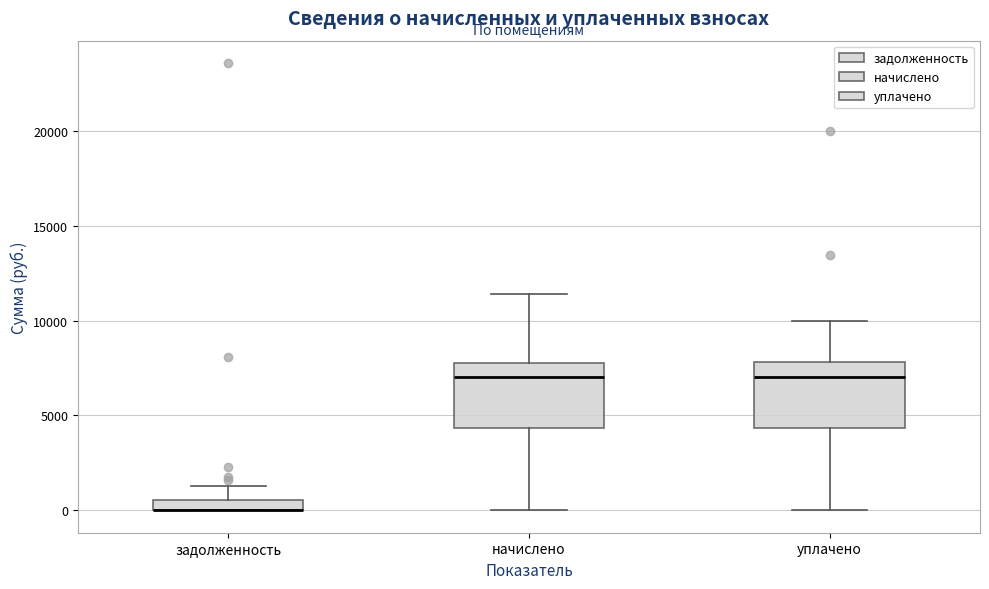

Where is the lower edge of the box for задолженность on the y-axis? The values are not printed on the chart, so give them approximately, as read against the axis.

0